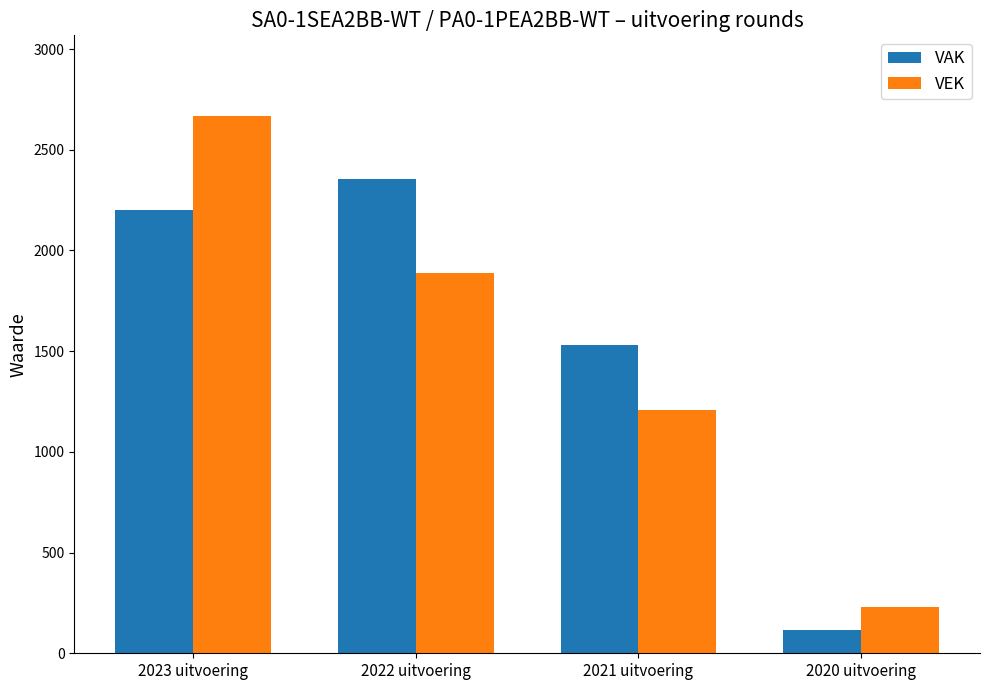

Which label corresponds to the largest value in the chart?

2023 uitvoering